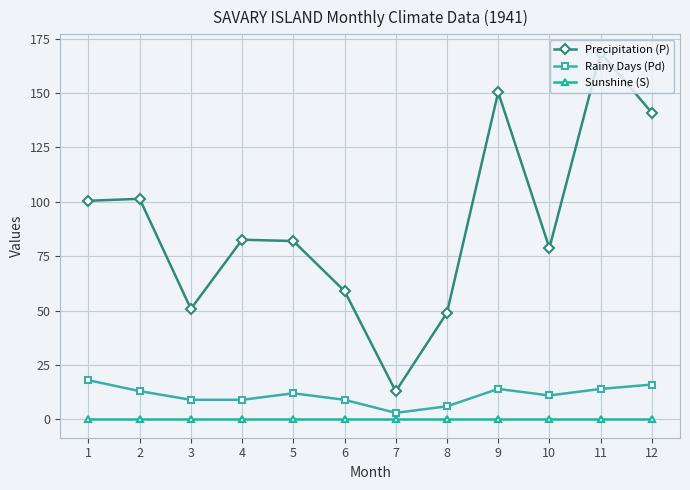

Count the number of categories in the chart.

12